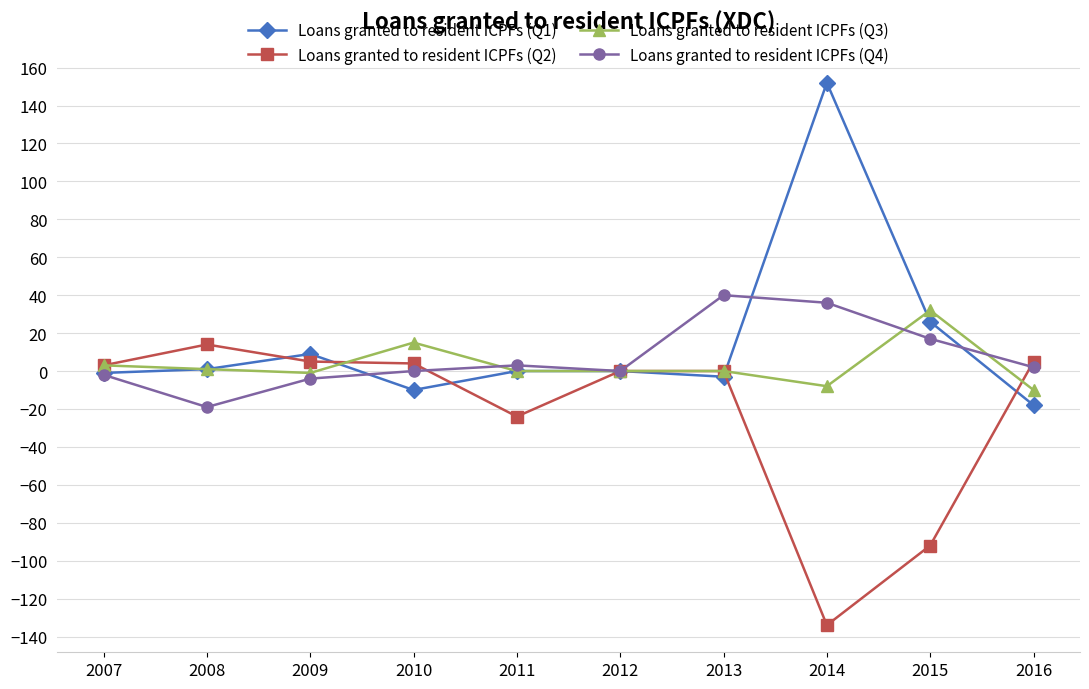

True or false: Loans granted to resident ICPFs (Q3) and Loans granted to resident ICPFs (Q1) cross at least once.

True